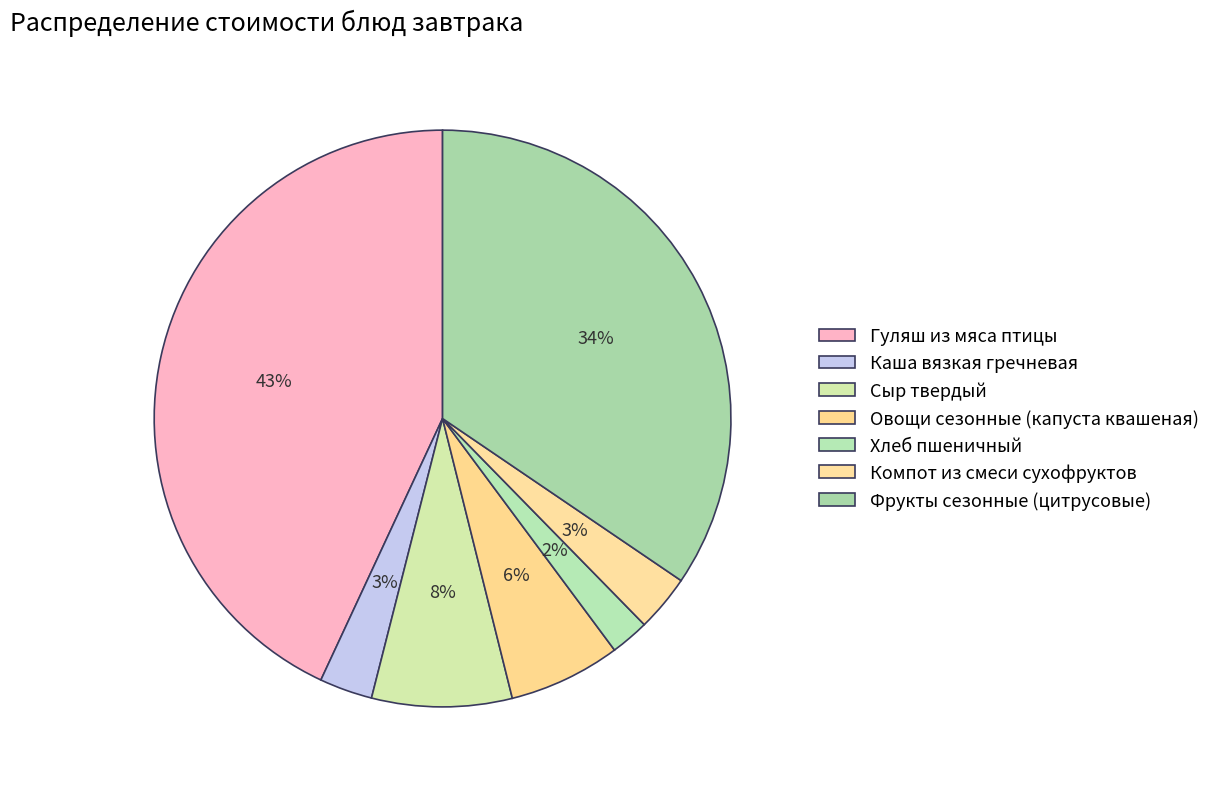

Between Хлеб пшеничный and Овощи сезонные (капуста квашеная), which is larger?

Овощи сезонные (капуста квашеная)